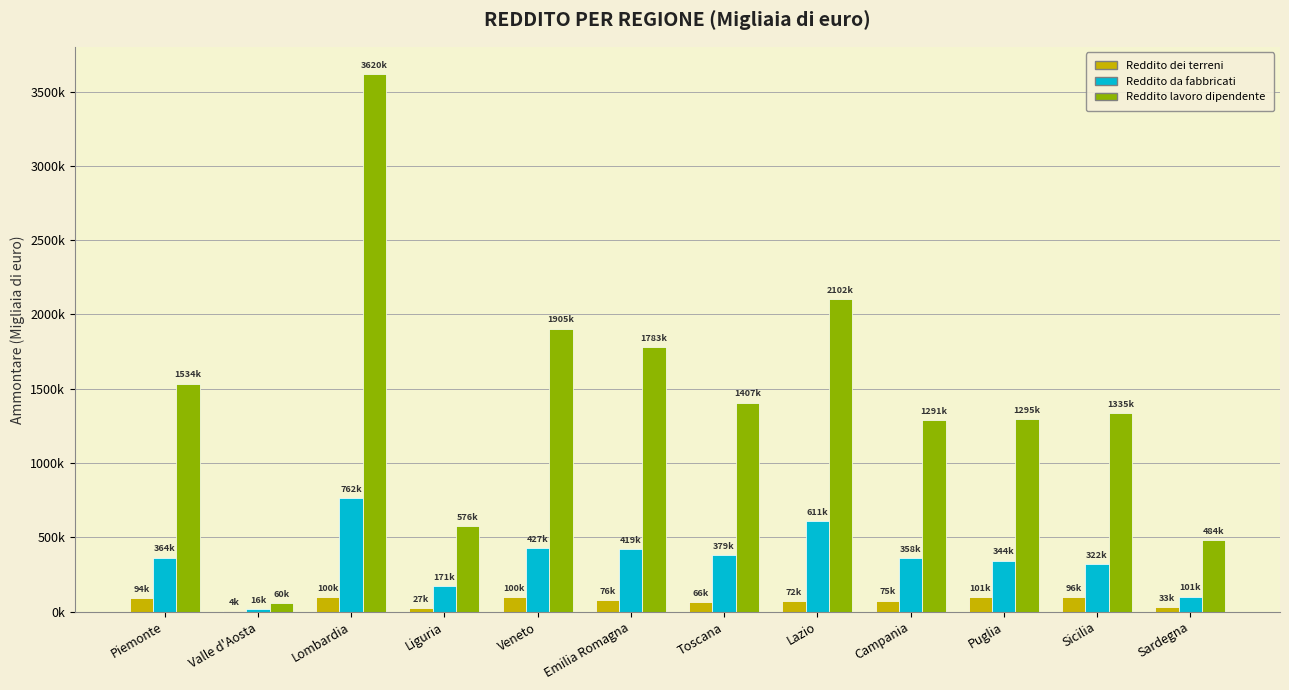

Reading right to left, transcribe all the data shown in this chart.

Reddito dei terreni: 33226	96151	100798	74714	71566	65946	75521	99590	26799	99795	4014	94052
Reddito da fabbricati: 101383	321724	344171	357982	611313	379397	418592	426945	170592	761673	16297	363597
Reddito lavoro dipendente: 484074	1335395	1294613	1291066	2101737	1406640	1783171	1905131	576003	3619745	60449	1534466